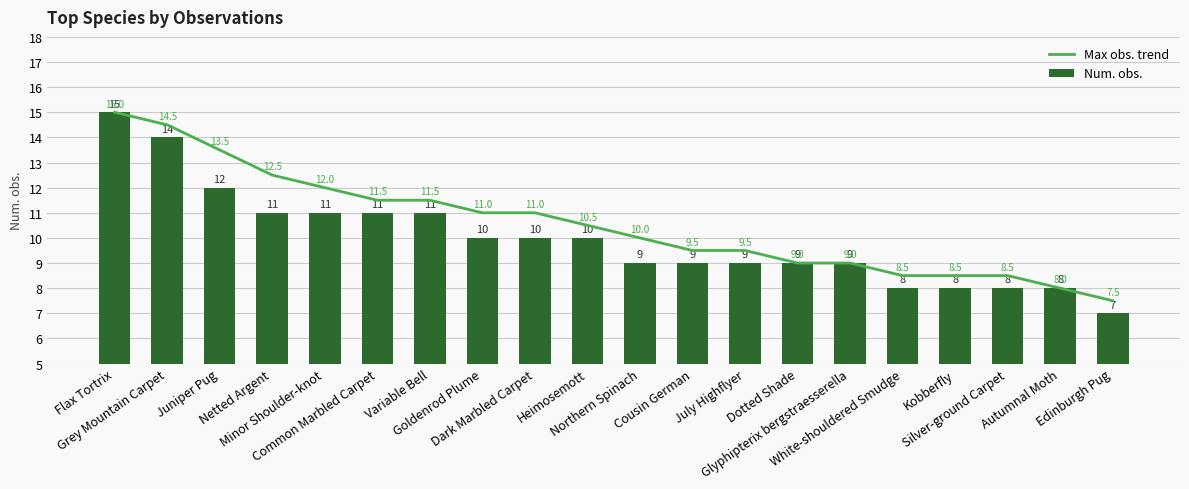

Which has a higher value, Juniper Pug or Goldenrod Plume?

Juniper Pug